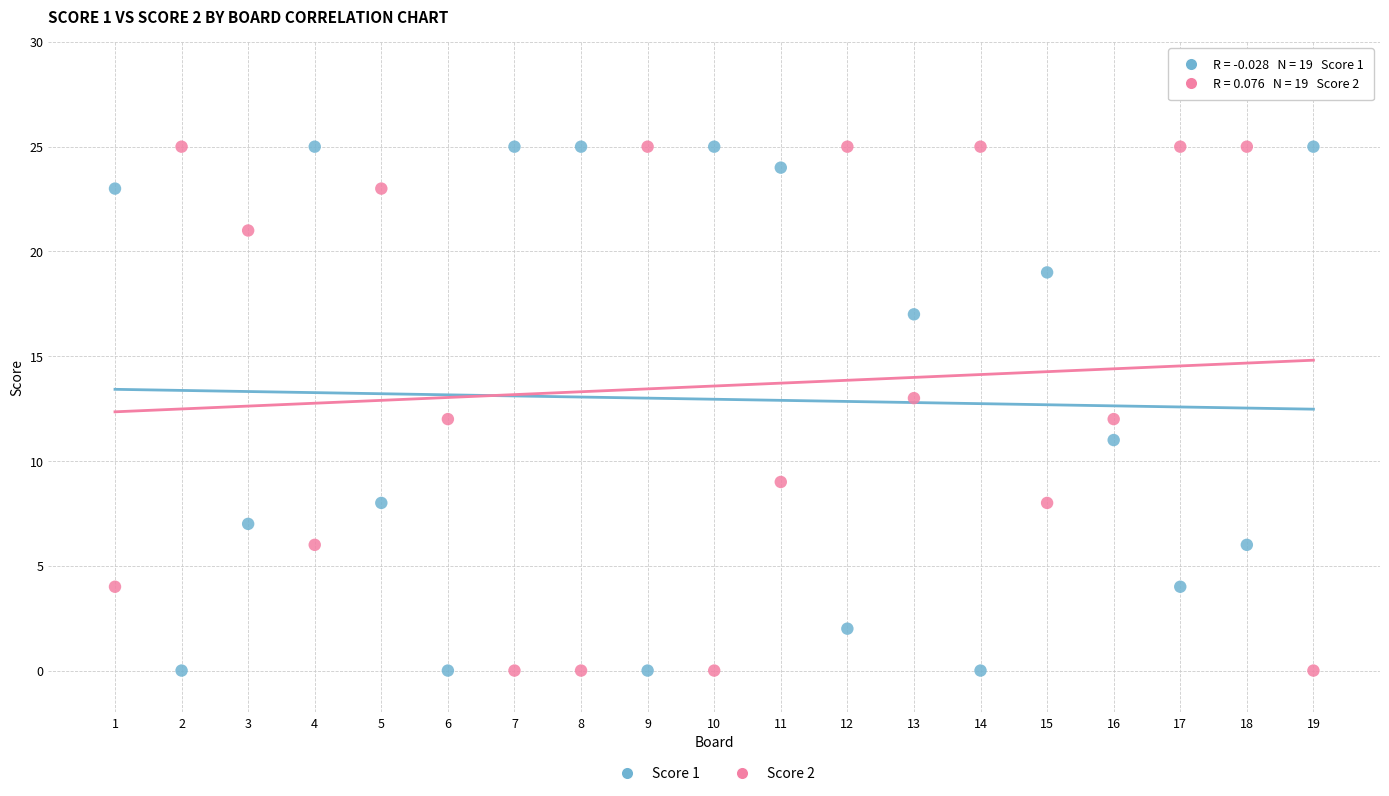

Across all data points, what is the range of X values (max minus min)?

18